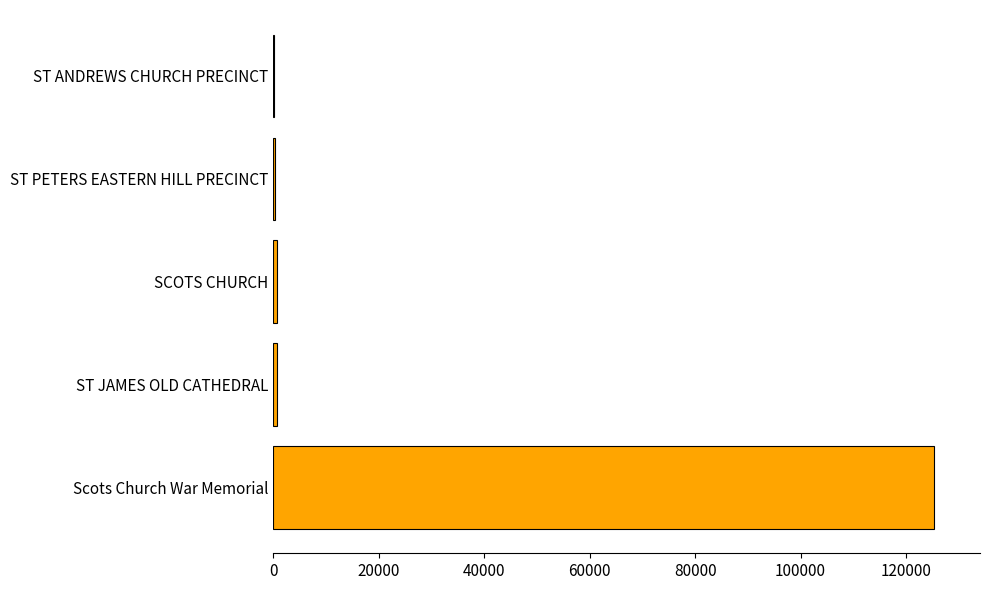

What is the sum of all values?

127263